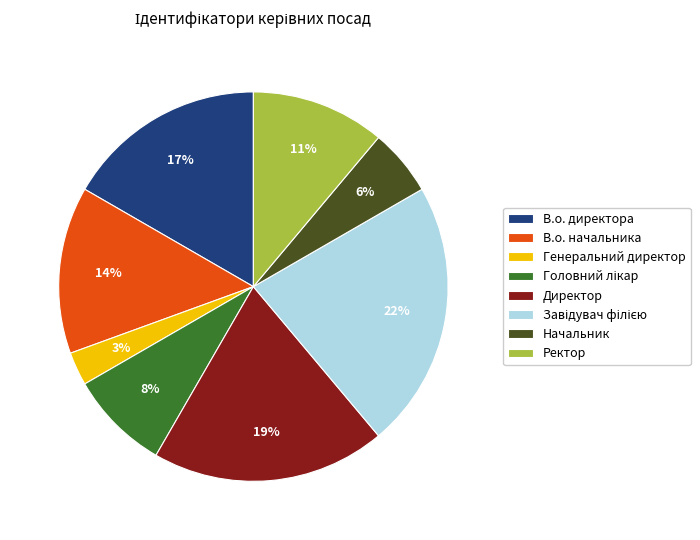

Does any single category account for the majority?

No